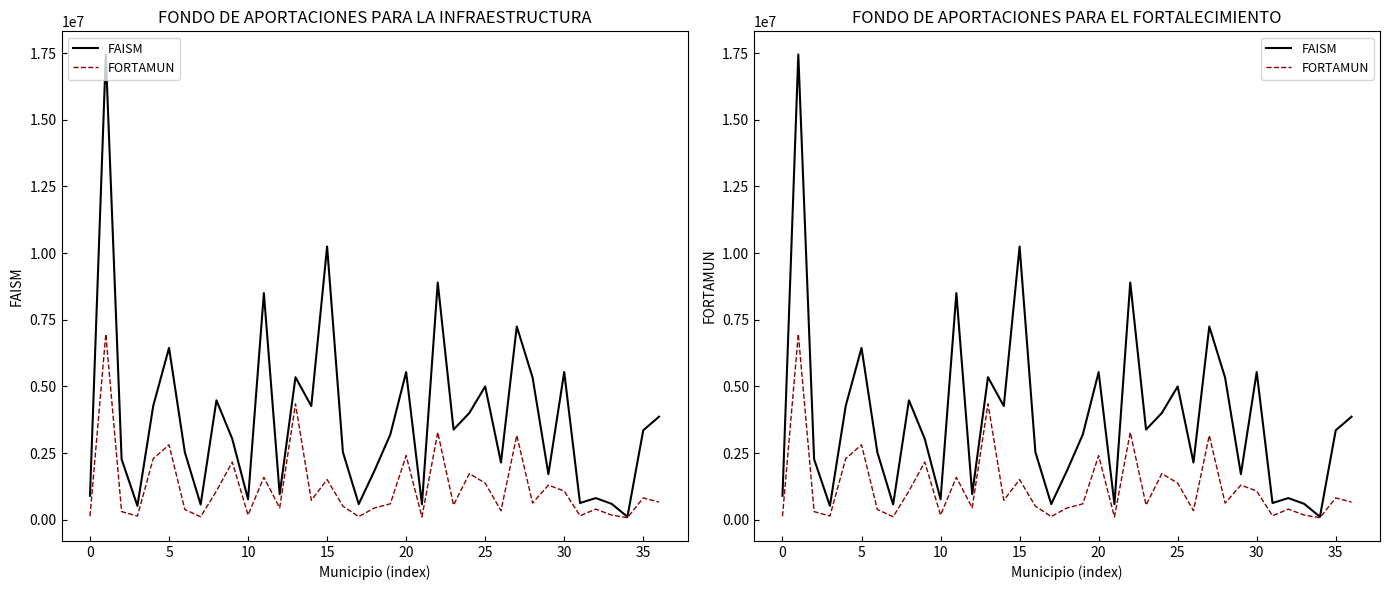

List the series in order of their peak value, highest first.

FAISM, FORTAMUN